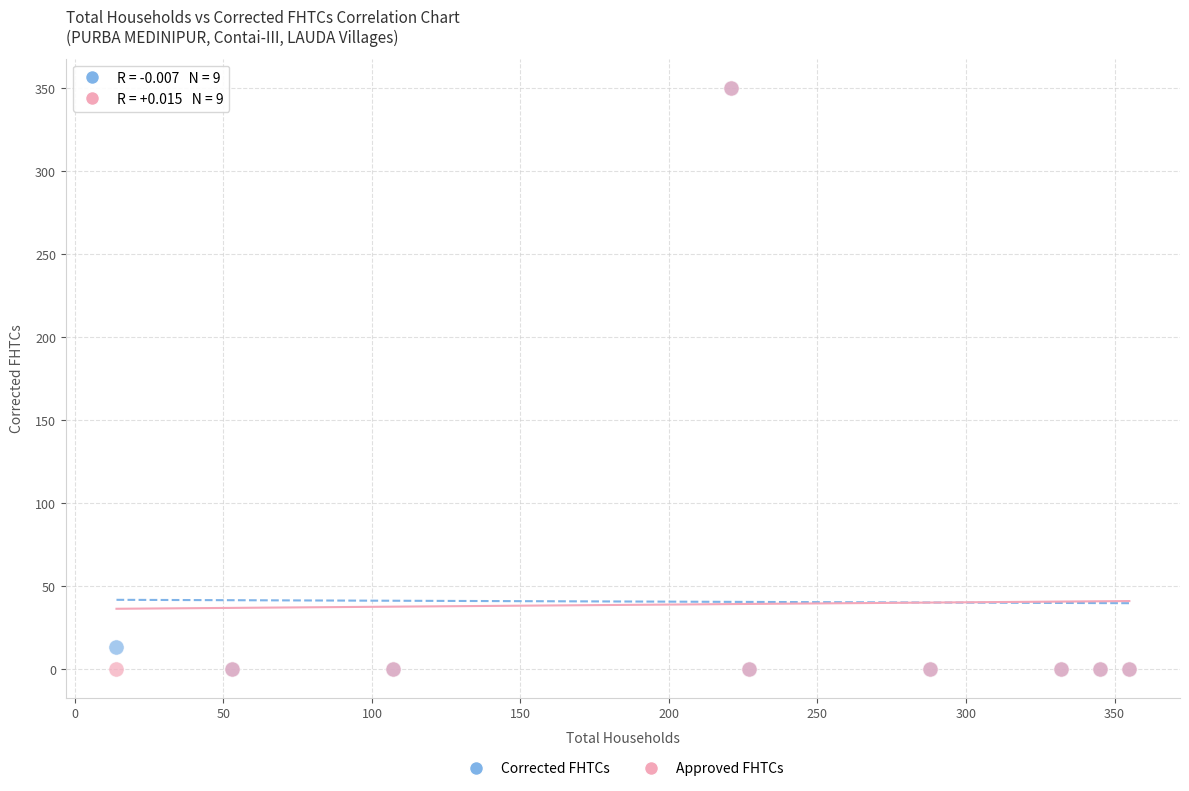

Across all series, what Y value is closest to 175?

13